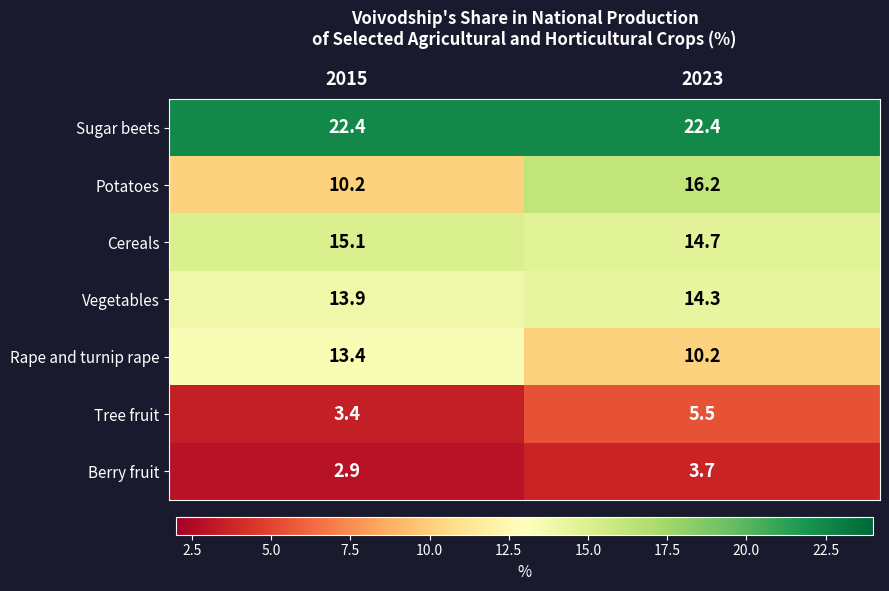

What is the smallest value displayed?

2.9